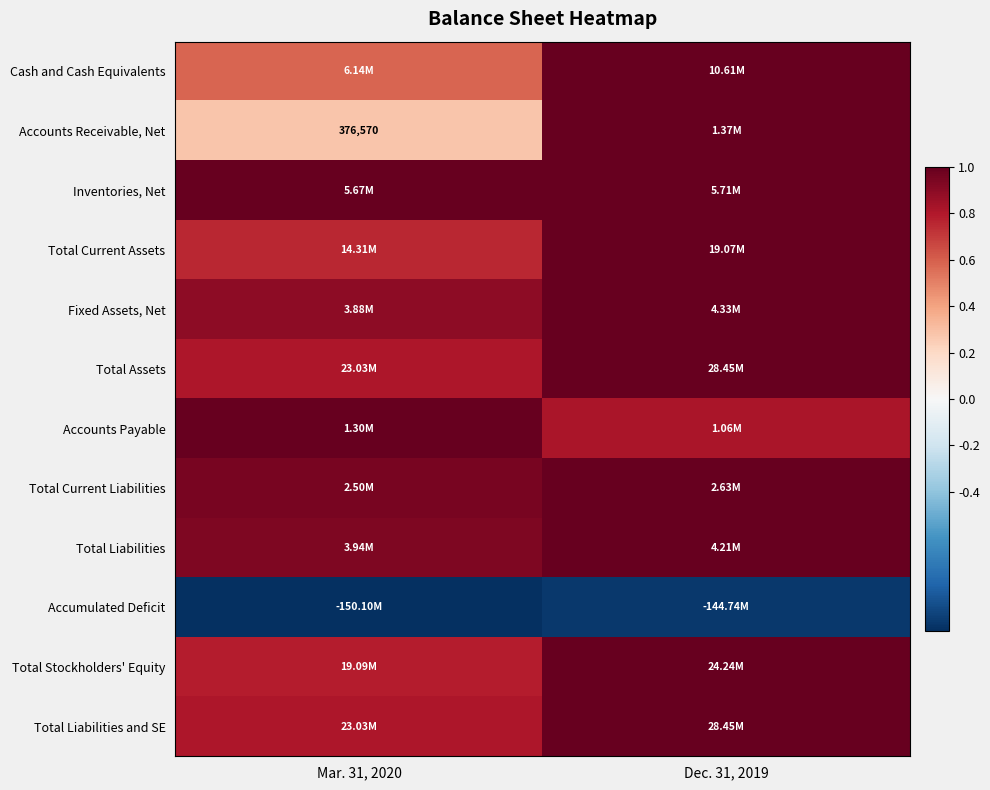

How many distinct data groups are displayed?

12